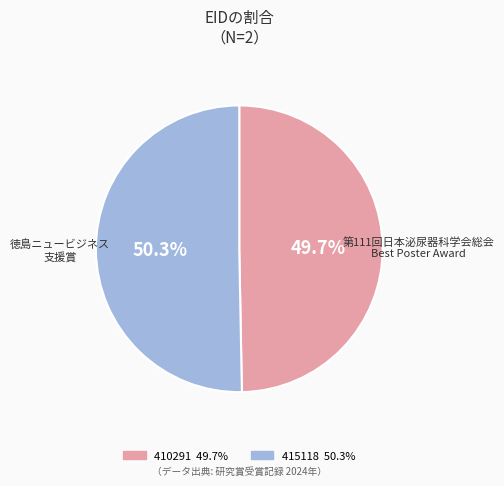

Rank the categories by value from lowest to highest.

410291, 415118